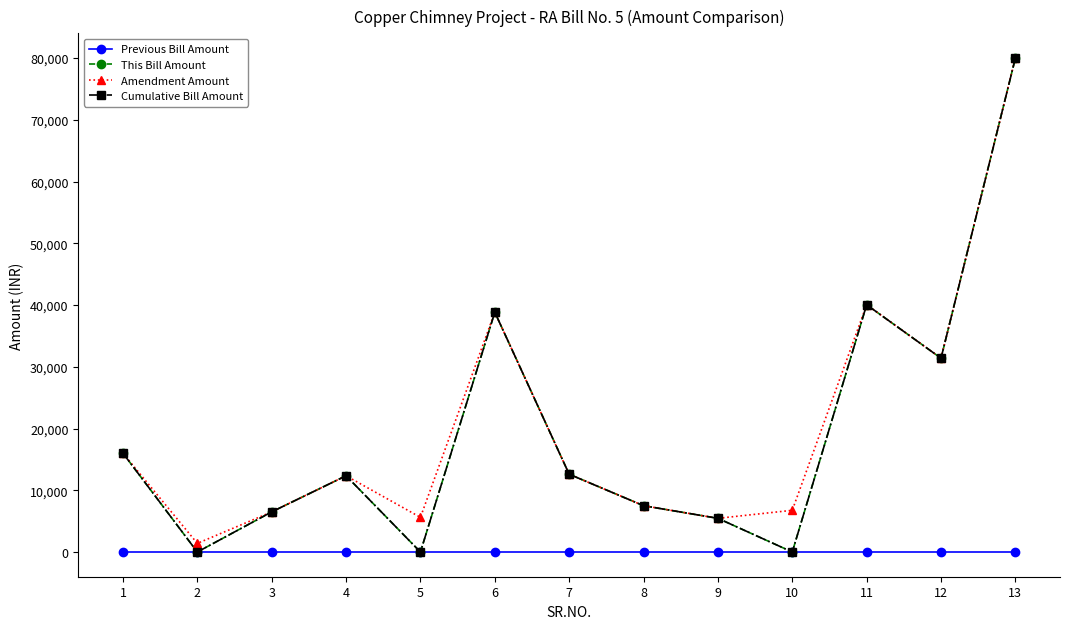

Is this an area chart (filled region under the line)?

No